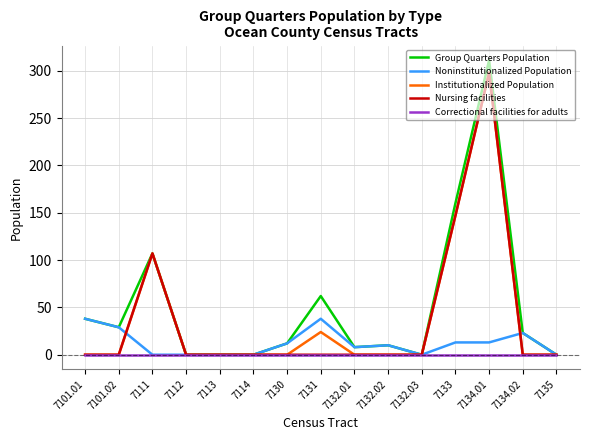

Which category has the highest value in the Institutionalized Population series?

7134.01